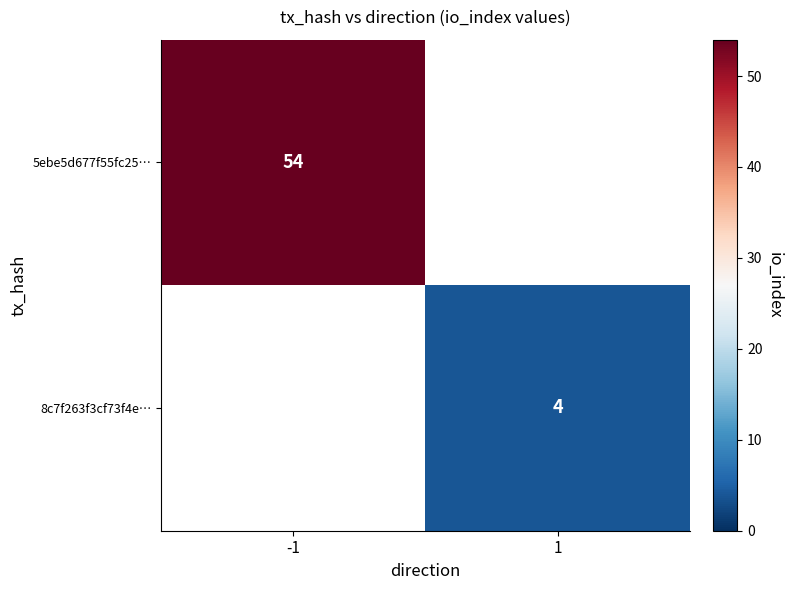

True or false: 5ebe5d677f55fc25… has a value of 54 at -1.

True